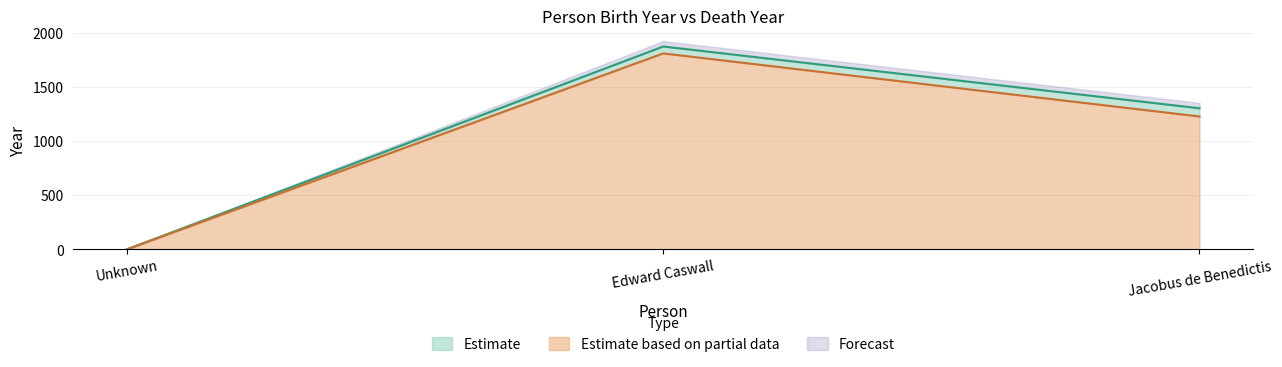

Does the chart have visible grid lines?

Yes